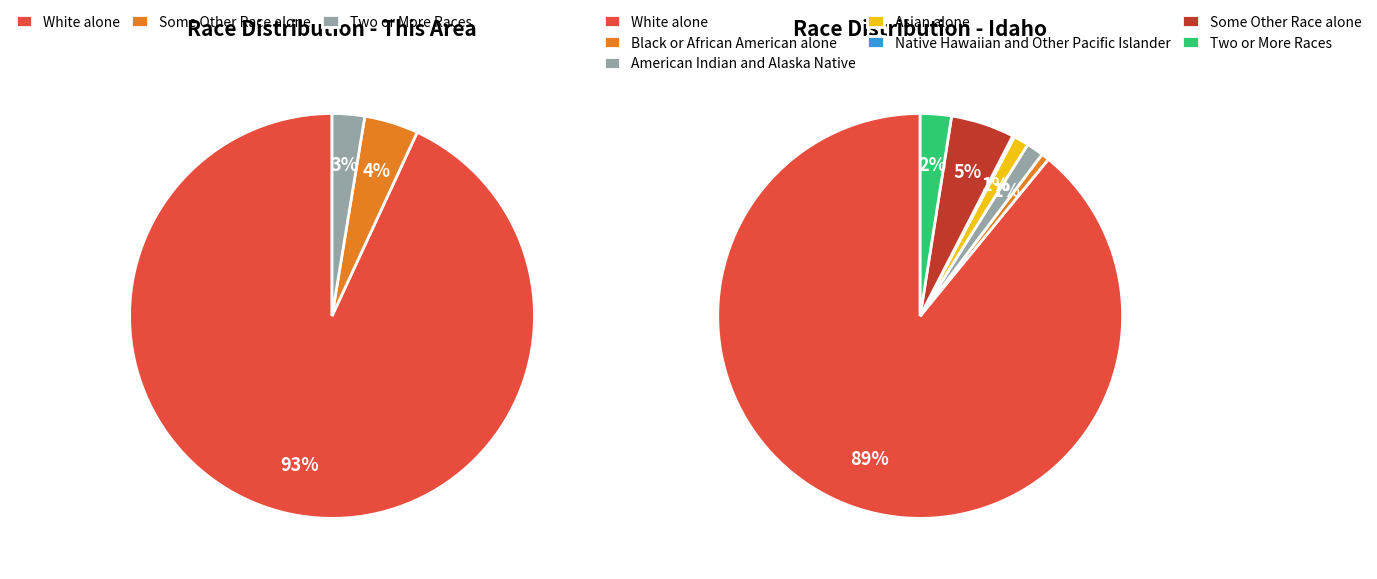

How many segments does this pie chart have?

6